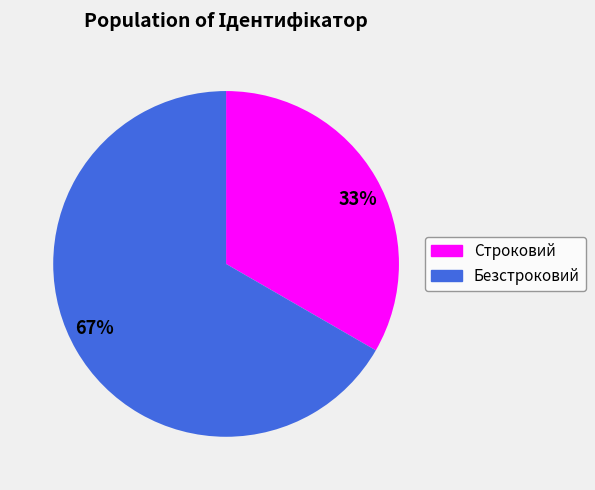

To the nearest percent, what is the average slice percentage?

50%